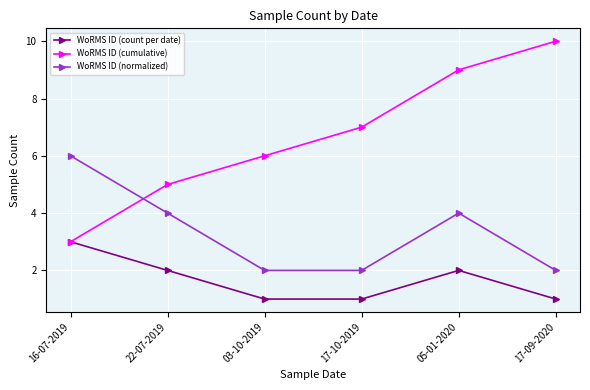

In WoRMS ID (count per date), how many points are higher than both neighbors (excluding endpoints)?

1